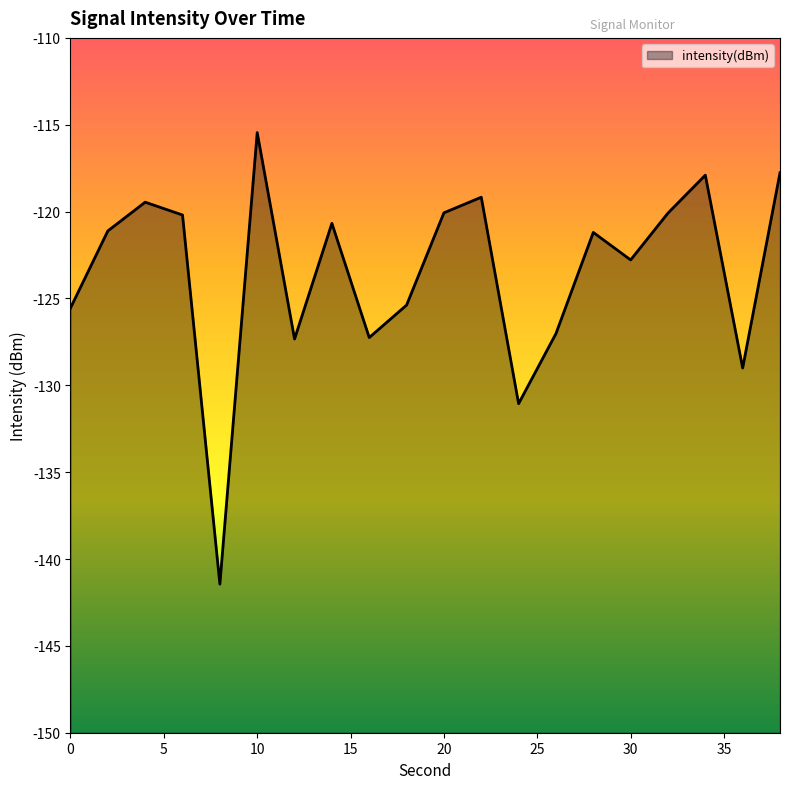

Which label corresponds to the largest value in the chart?

10